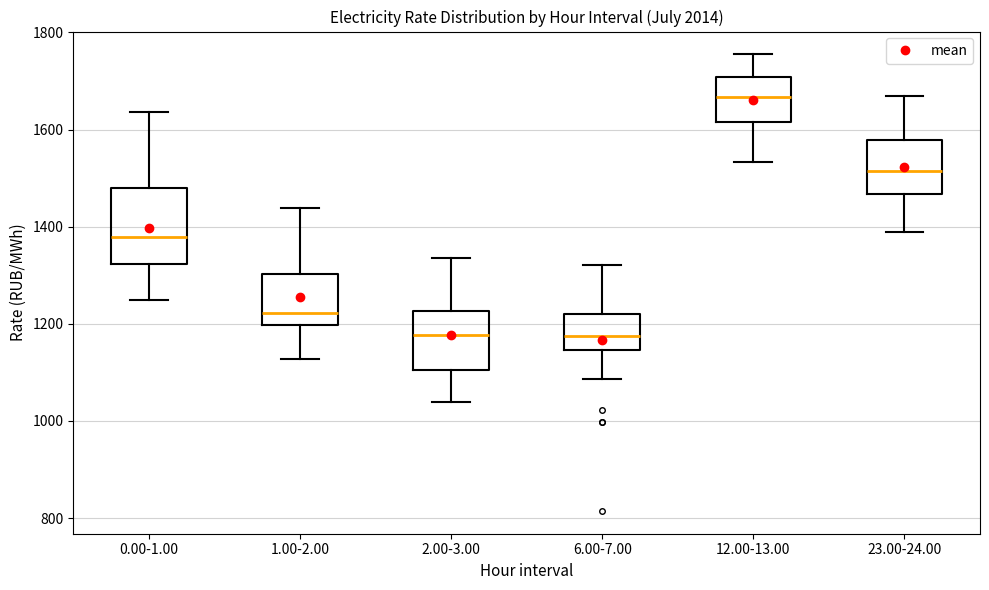

Reading left to right, transcribe this box plot: for each box, give where its median line is, the range the box spans, and where its two whiskers end, as read against the y-axis. The values are not printed on the chart, so give them approximately, as read against the axis.

0.00-1.00: median 1380, box 1320 to 1480, whiskers 1240 to 1640
1.00-2.00: median 1220, box 1200 to 1300, whiskers 1120 to 1440
2.00-3.00: median 1180, box 1100 to 1220, whiskers 1040 to 1340
6.00-7.00: median 1180, box 1140 to 1220, whiskers 1080 to 1320
12.00-13.00: median 1660, box 1620 to 1700, whiskers 1540 to 1760
23.00-24.00: median 1520, box 1460 to 1580, whiskers 1380 to 1660